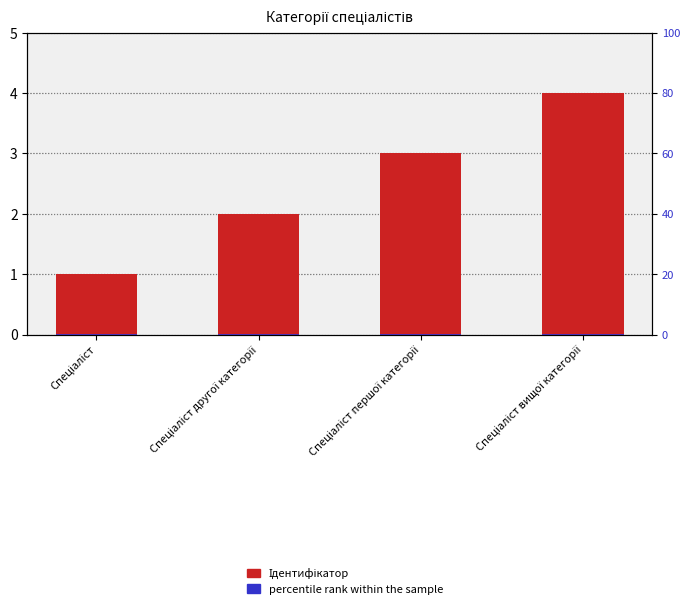

How many Ідентифікатор values are between 2 and 4?

3